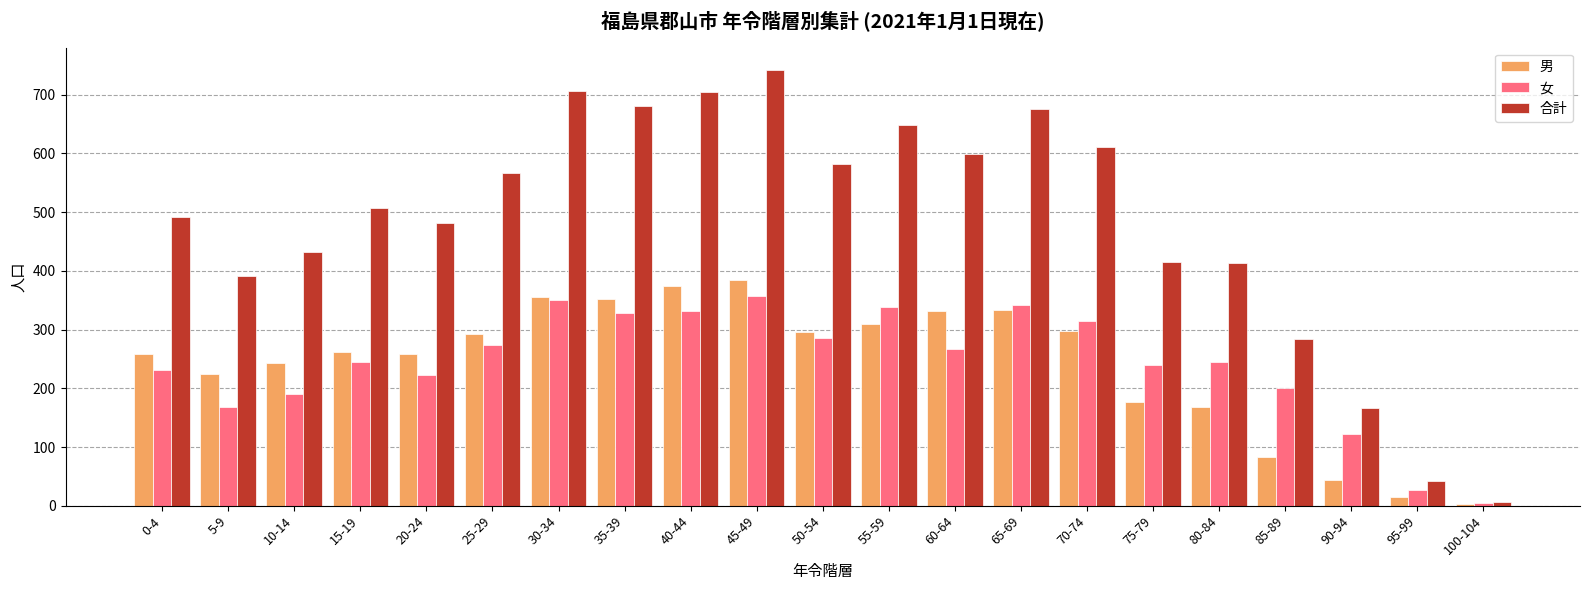

The value of 合計 at 40-44 is 705. True or false?

True